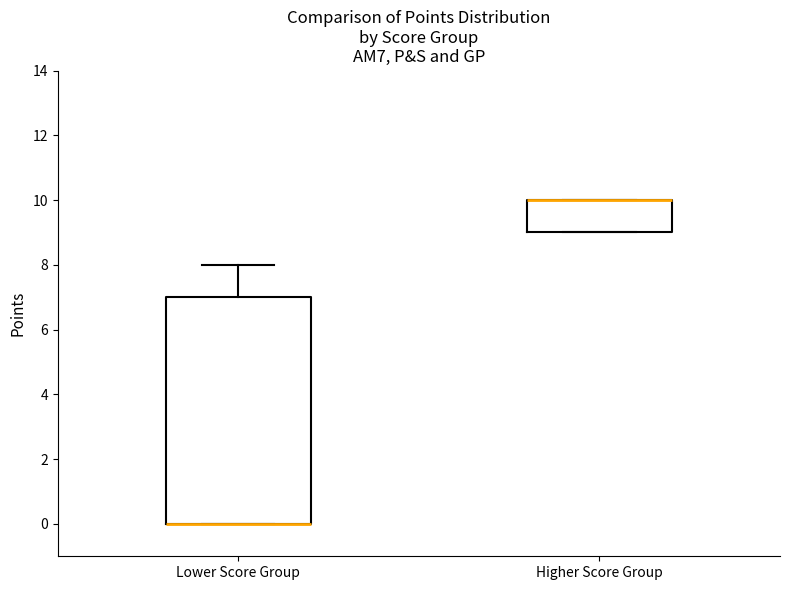

Where is the upper edge of the box for Higher Score Group on the y-axis? The values are not printed on the chart, so give them approximately, as read against the axis.

10